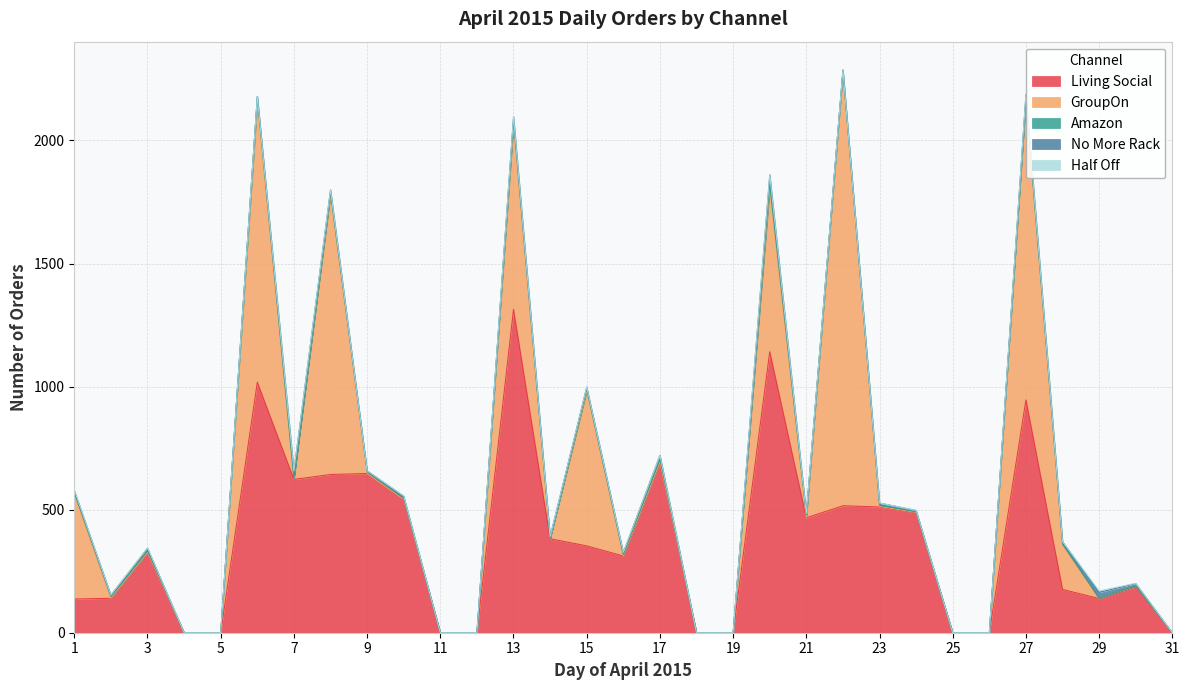

Rank the series at 11 from highest to lowest value.

Living Social, GroupOn, Amazon, No More Rack, Half Off